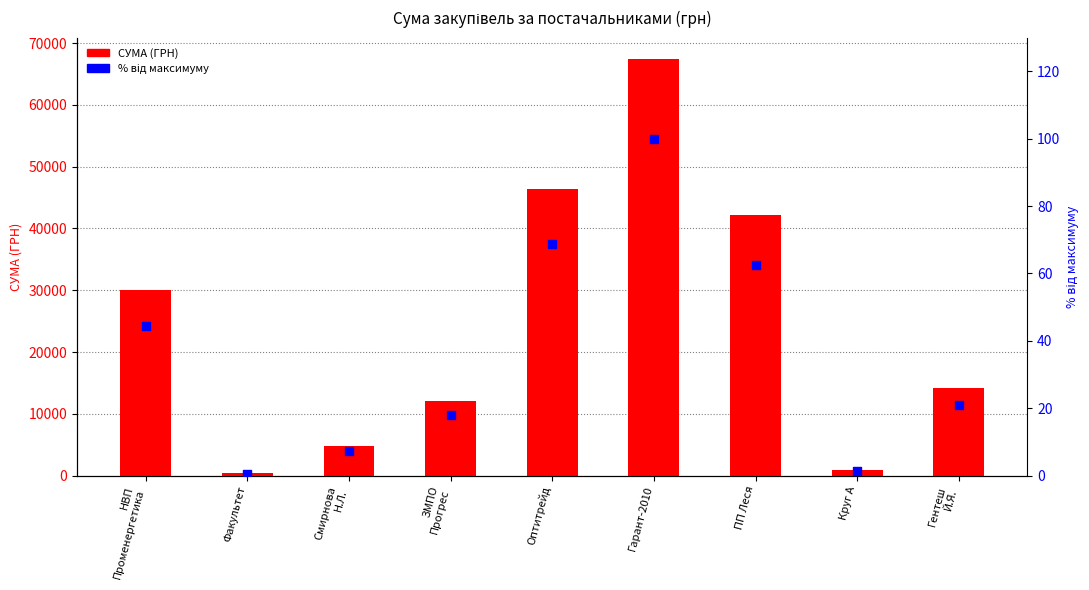

At which category is the sum across all series the highest?

Гарант-2010